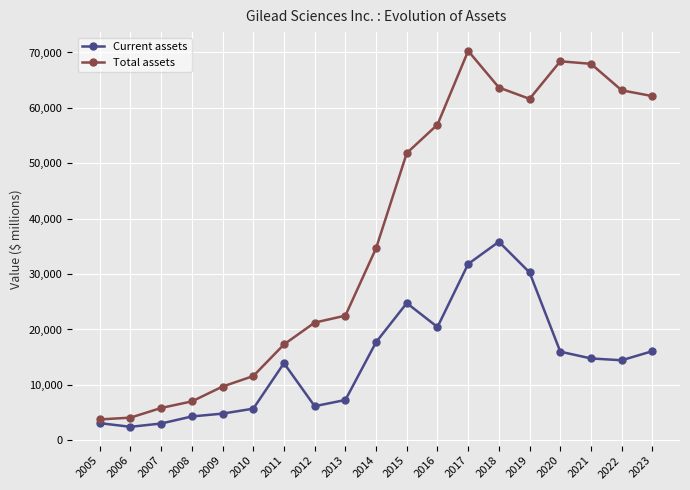

At how many categories does at least one series exceed 42962?

9